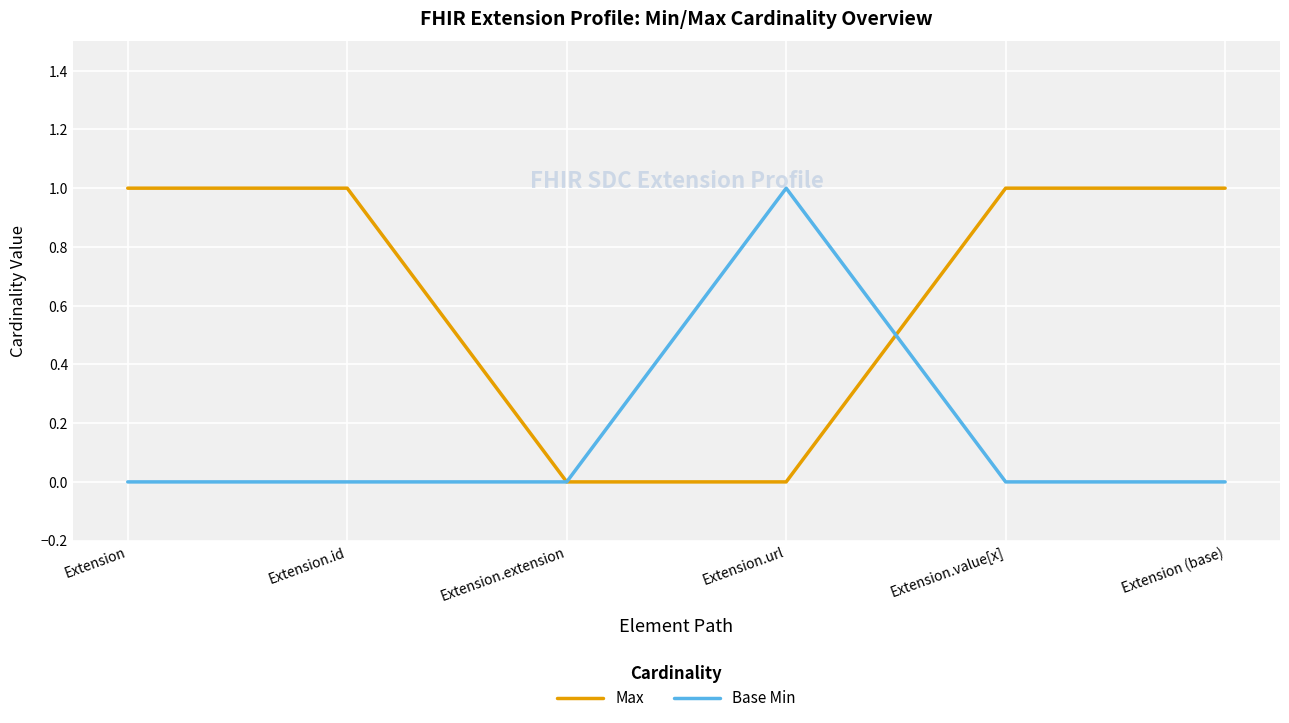

Reading left to right, transcribe all the data shown in this chart.

Max: Extension=1	Extension.id=1	Extension.extension=0	Extension.url=0	Extension.value[x]=1	Extension (base)=1
Base Min: Extension=0	Extension.id=0	Extension.extension=0	Extension.url=1	Extension.value[x]=0	Extension (base)=0